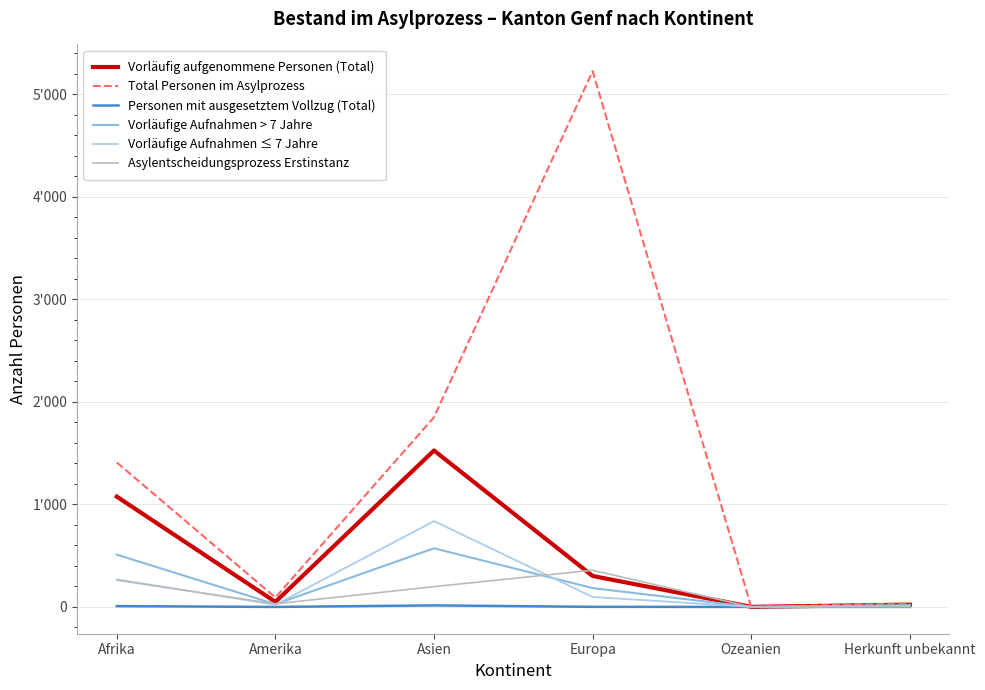

What are all the series names shown in the legend?

Vorläufig aufgenommene Personen (Total), Total Personen im Asylprozess, Personen mit ausgesetztem Vollzug (Total), Vorläufige Aufnahmen > 7 Jahre, Vorläufige Aufnahmen ≤ 7 Jahre, Asylentscheidungsprozess Erstinstanz